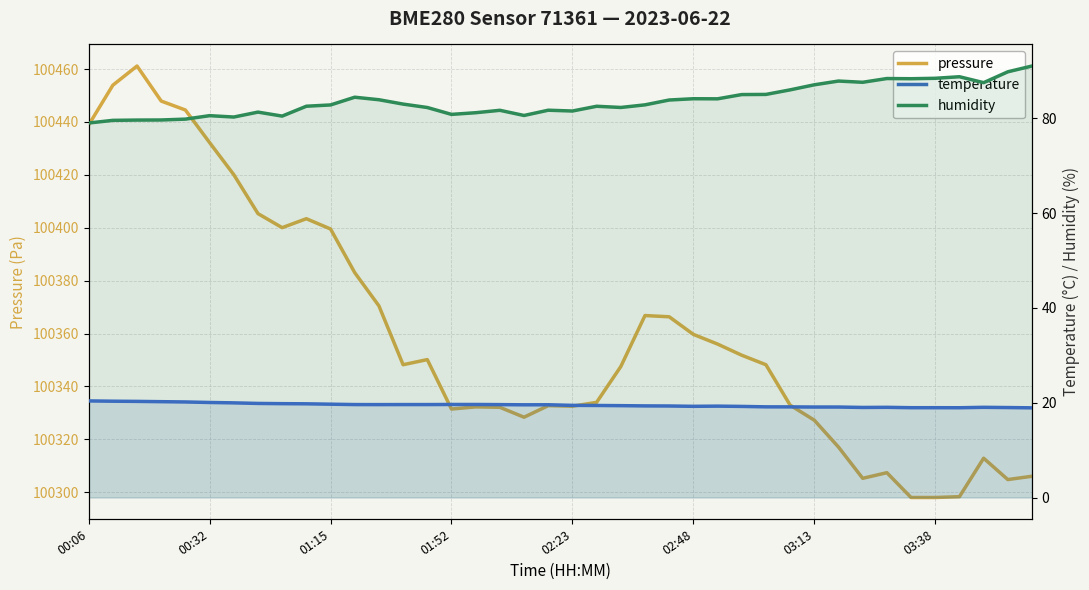

True or false: humidity has a value of 88.3 at 34.

True